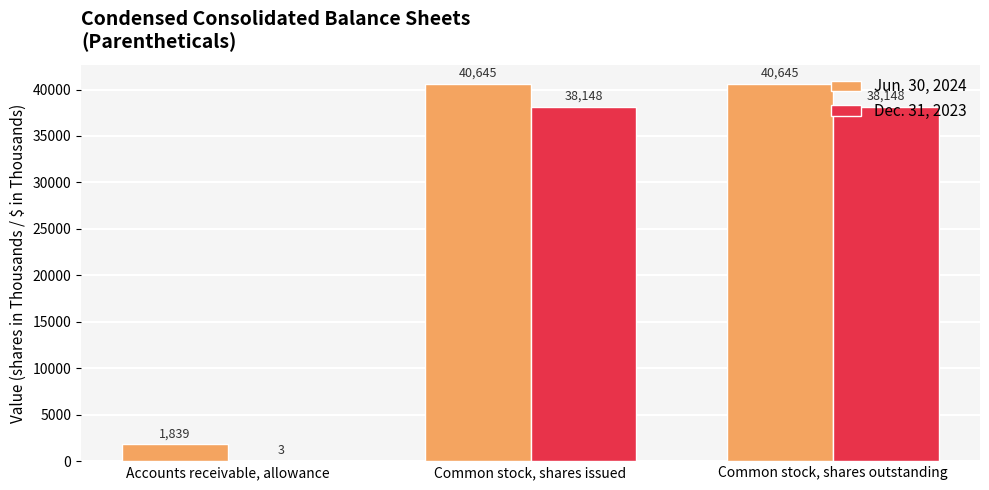

How many groups of bars are there?

3